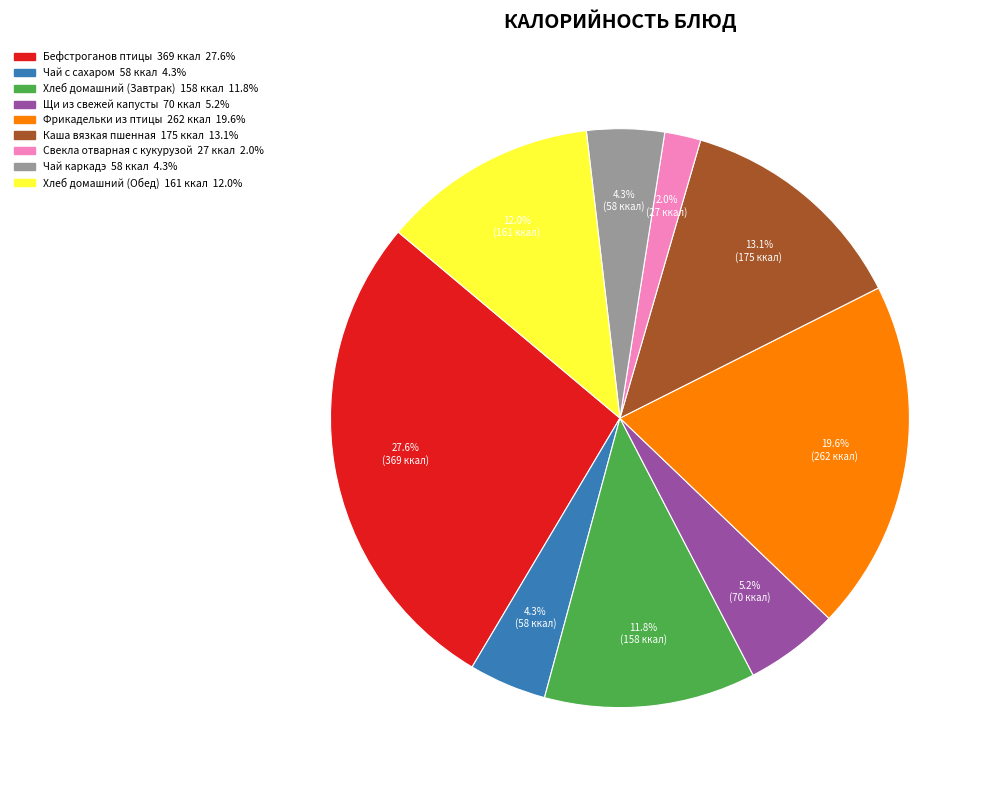

What is the largest slice in the pie chart?

Бефстроганов птицы